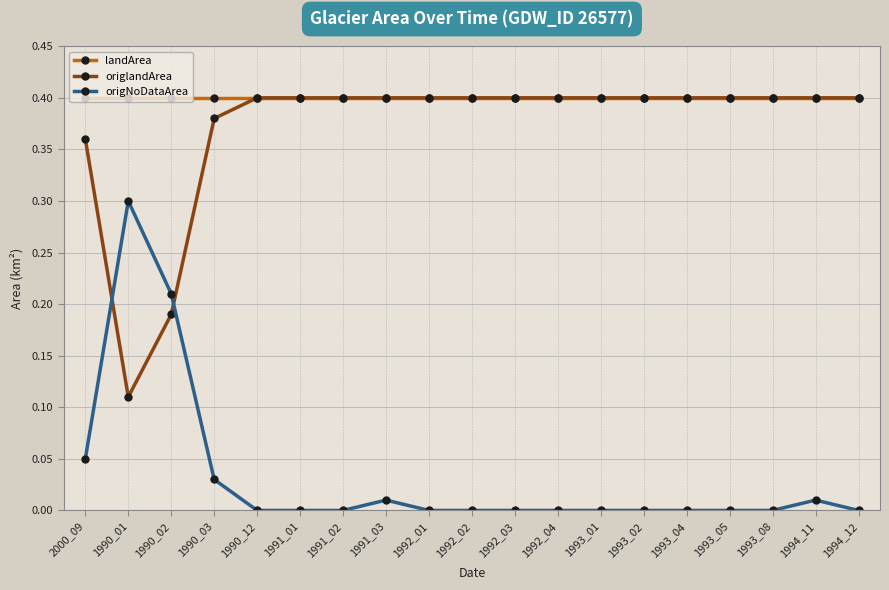

What is the label of the 14th point from the right?

1991_01